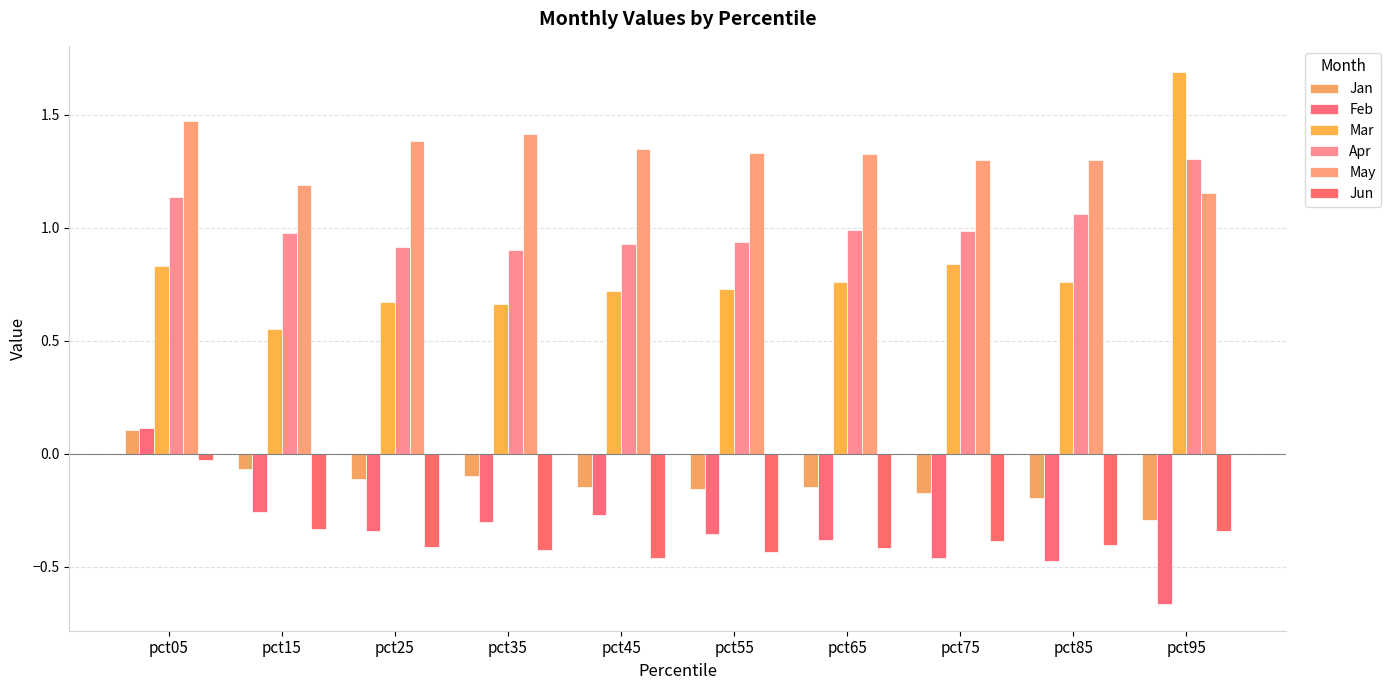

What is the value of the May bar at the 3rd from the left?

1.4